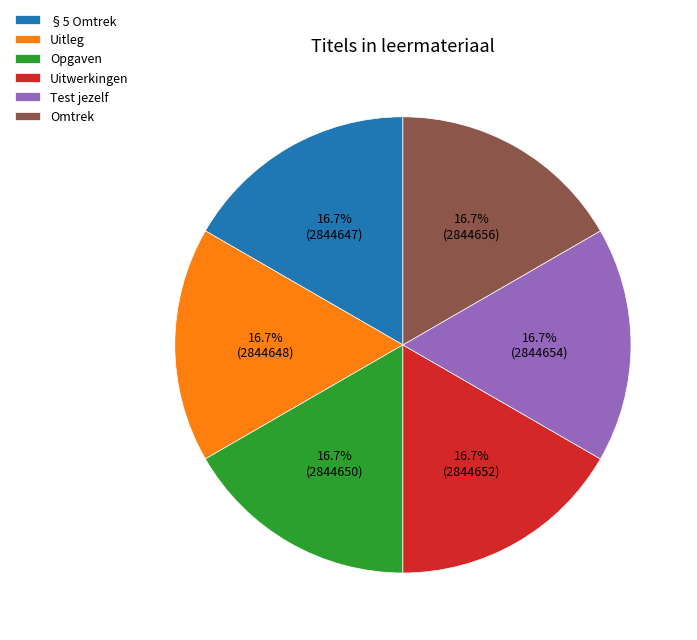

Approximately how many times larger is the value at Uitwerkingen compared to Opgaven?

1.0